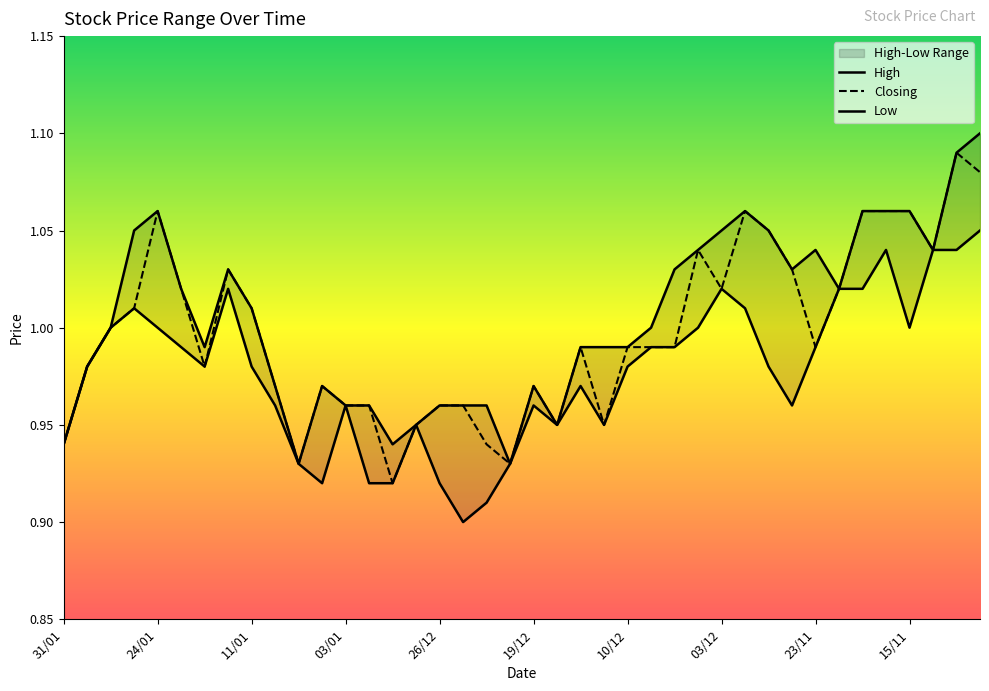

True or false: High has a value of 1.8 at 22/11.

False